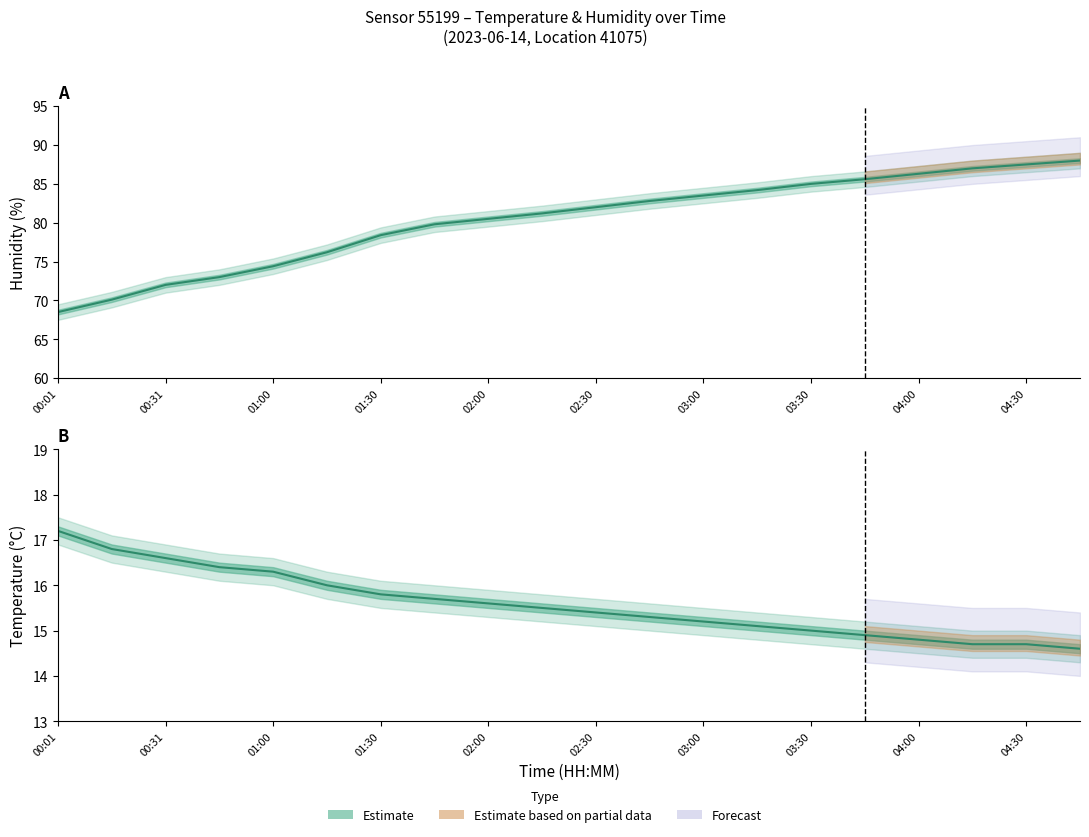

How many data points in Humidity estimate are less than 82?

10